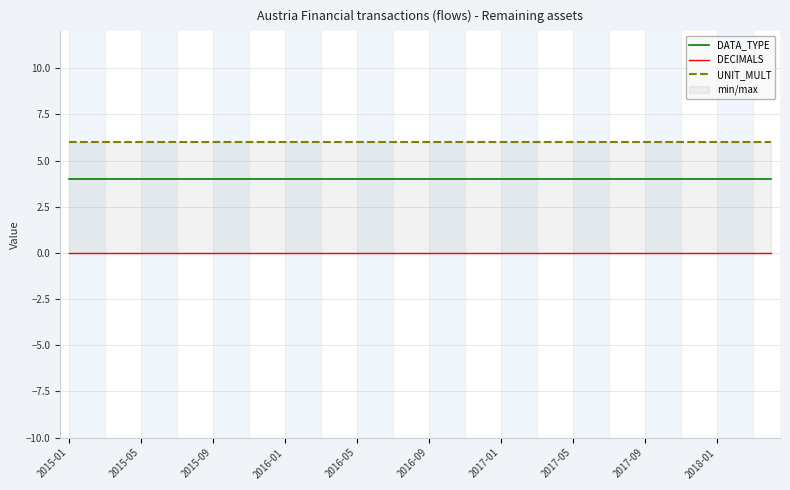

Rank the series by their average value, from highest to lowest.

UNIT_MULT, DATA_TYPE, DECIMALS